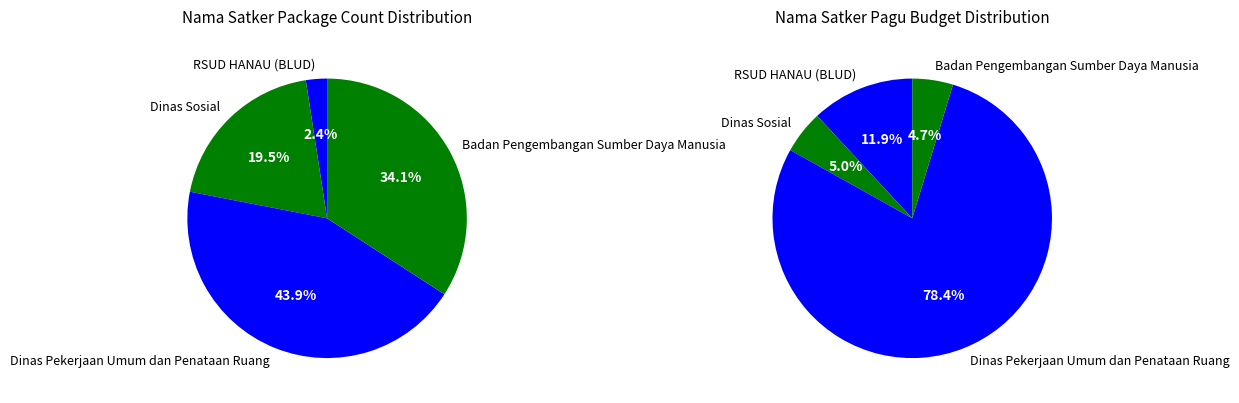

Approximately how many times larger is the value at Badan Pengembangan Sumber Daya Manusia compared to Dinas Sosial?

0.9